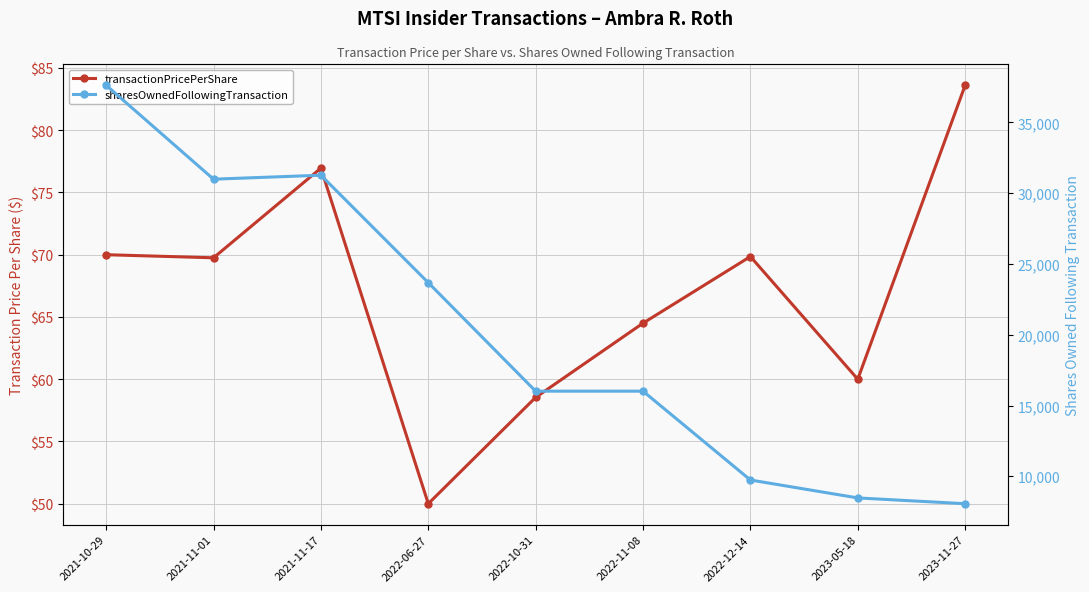

In transactionPricePerShare, how many points are higher than both neighbors (excluding endpoints)?

2